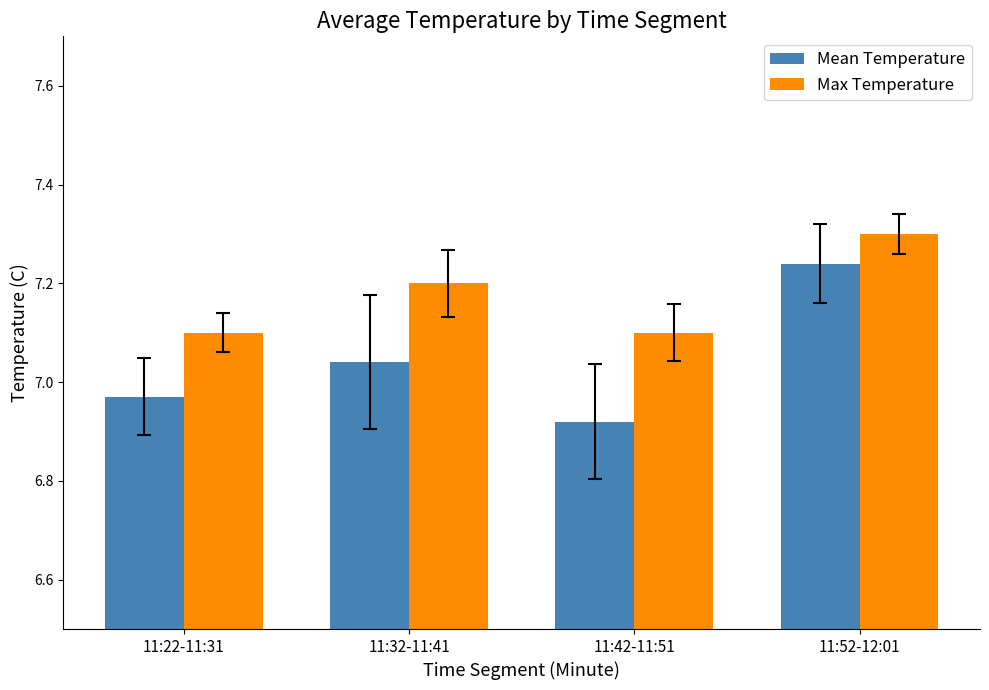

Rank the series at 11:22-11:31 from lowest to highest value.

Mean Temperature, Max Temperature